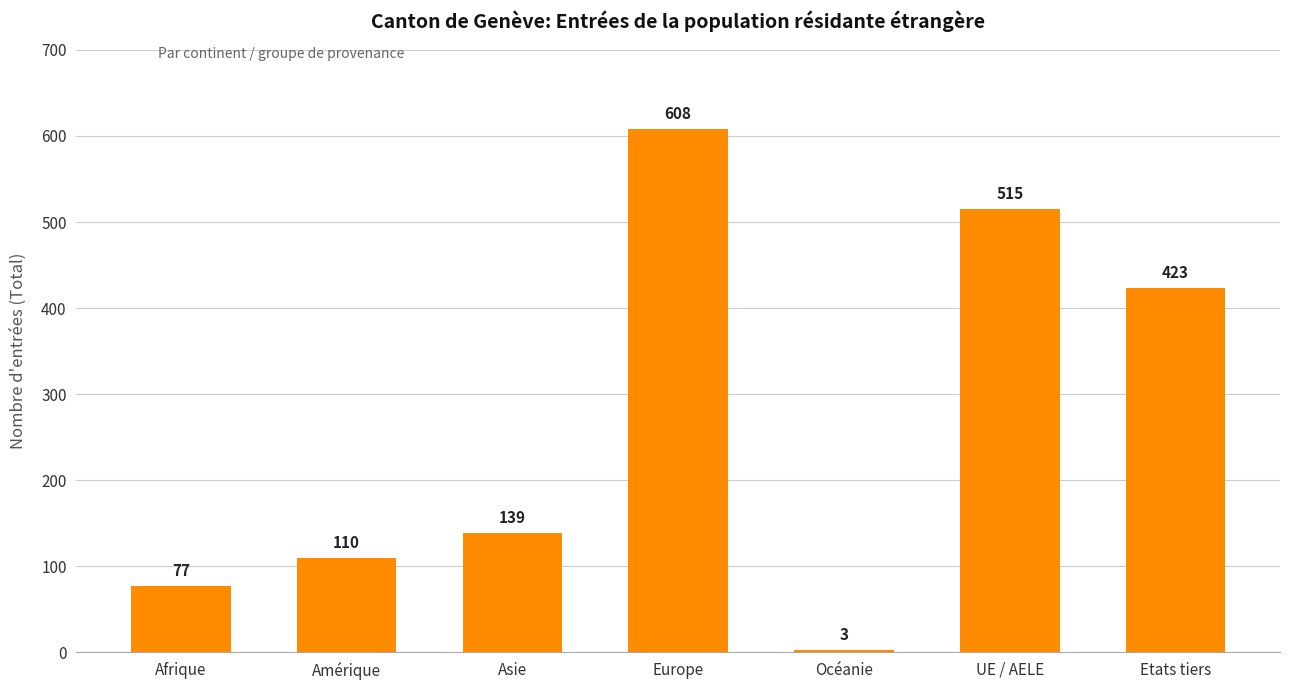

What is the difference between the values at UE / AELE and Etats tiers?

92